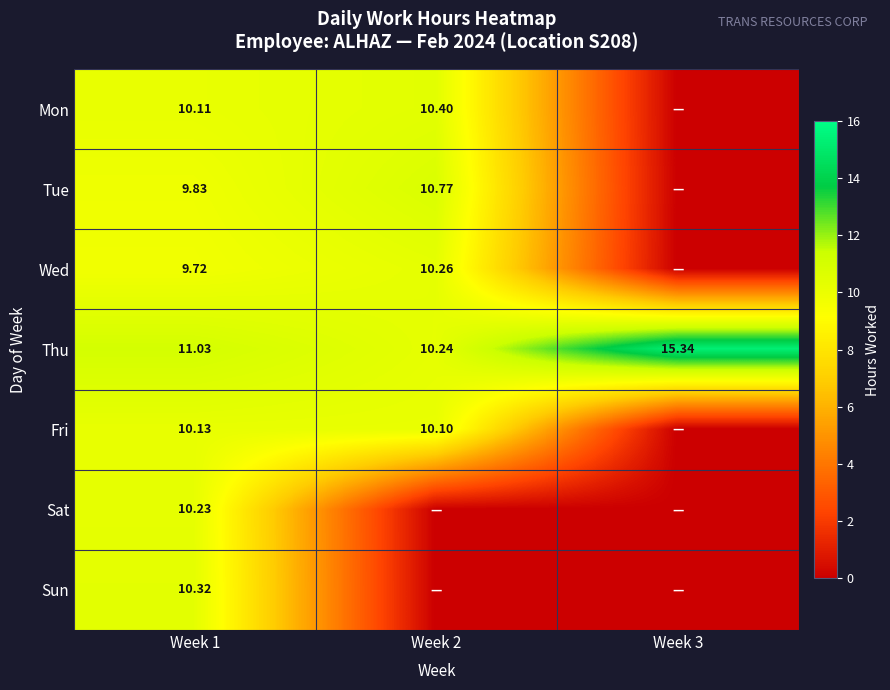

Where does the Wed series first go above 9?

Week 1